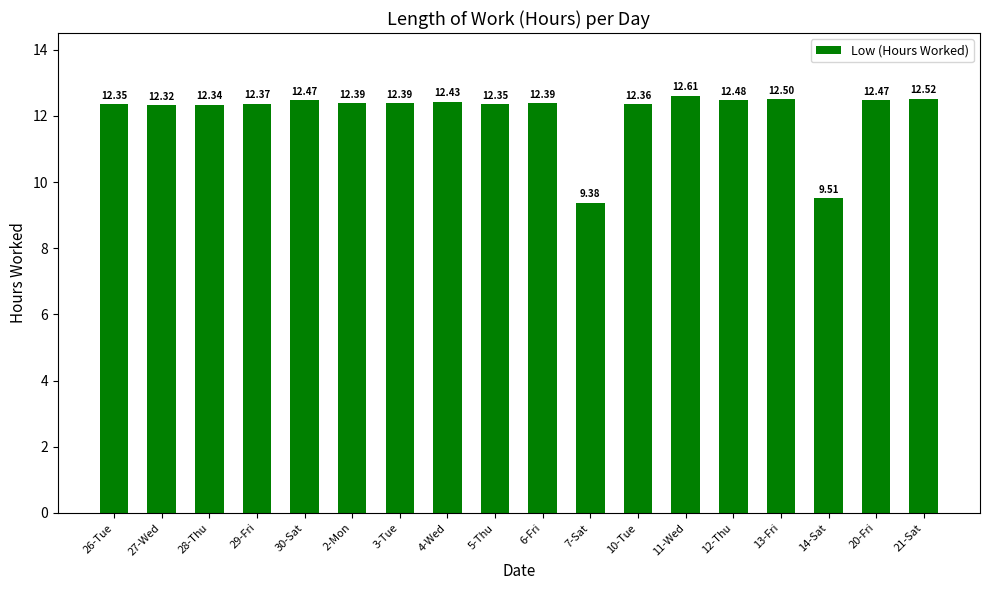

Does the chart contain stacked bars?

No